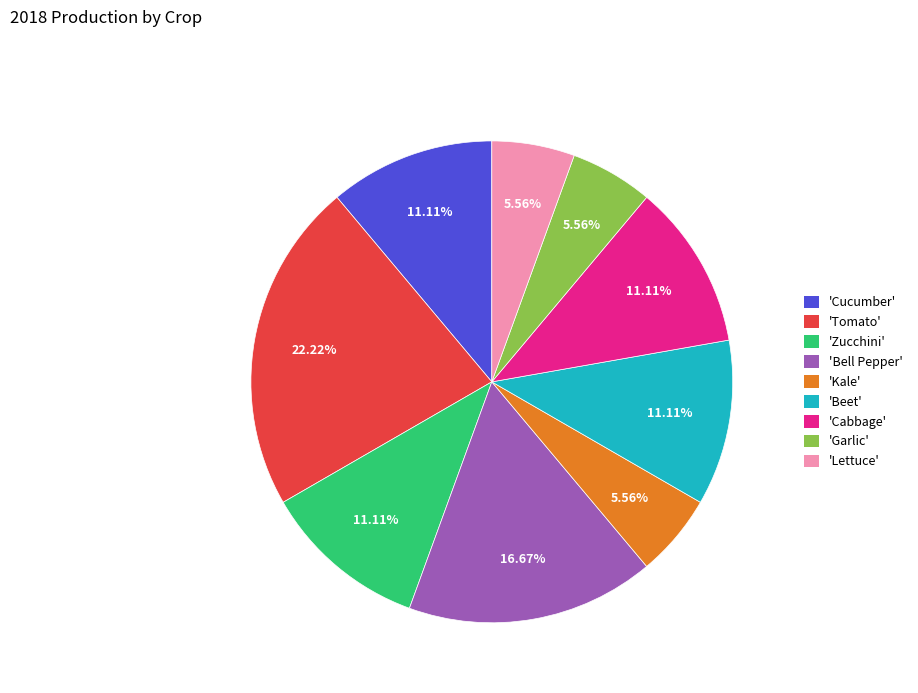

Which category has the biggest portion of the pie?

'Tomato'